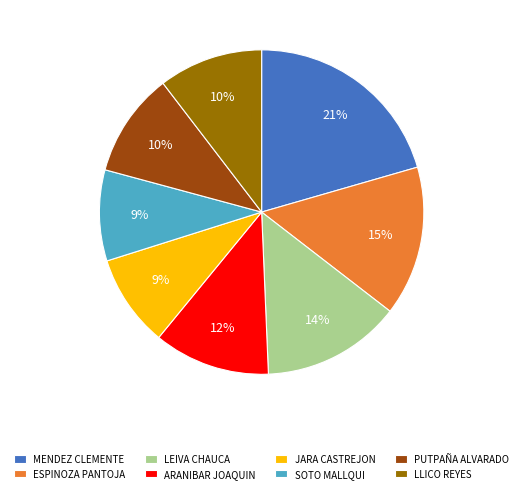

Between ESPINOZA PANTOJA and LLICO REYES, which is larger?

ESPINOZA PANTOJA